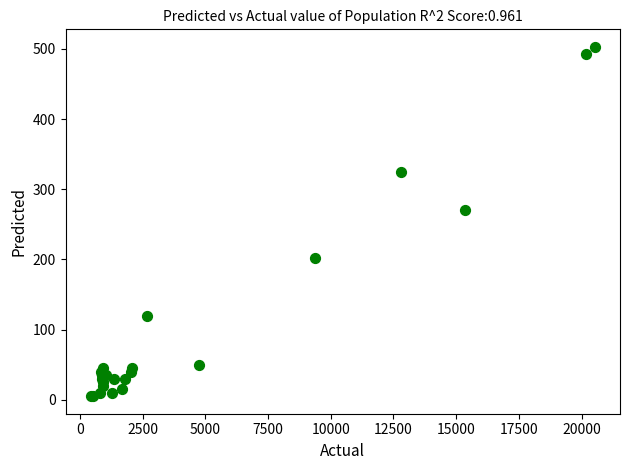

What Y value in the scatter plot is closest to 254?

271